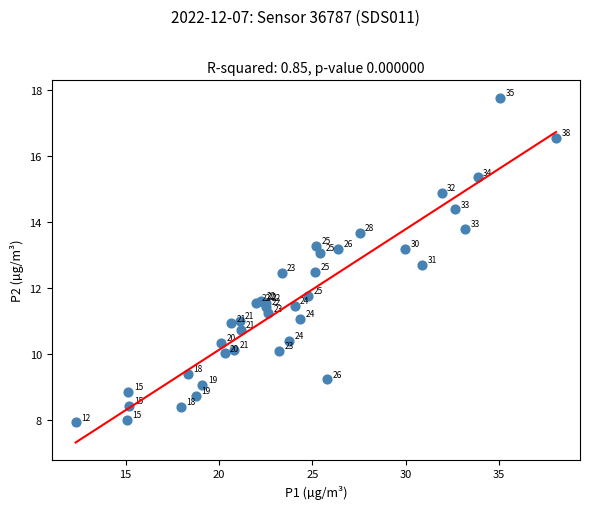

What Y value in the scatter plot is closest to 12?

11.8